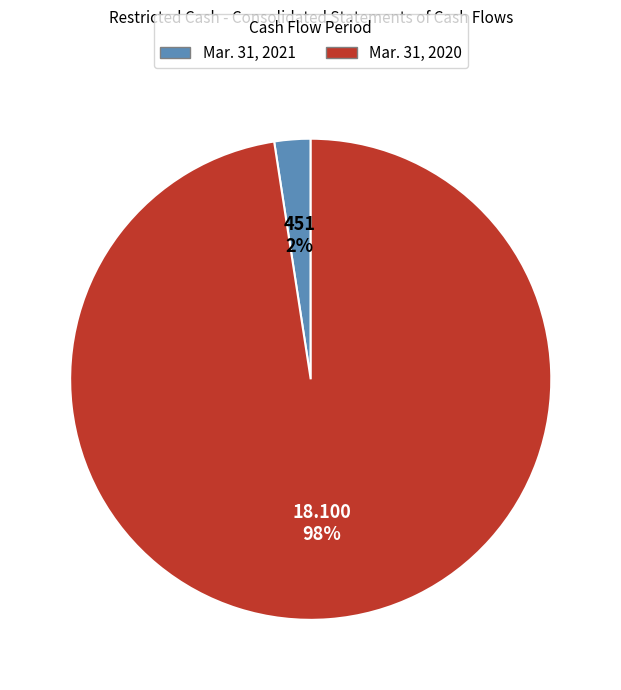

Which slice represents more than half of the pie?

Mar. 31, 2020